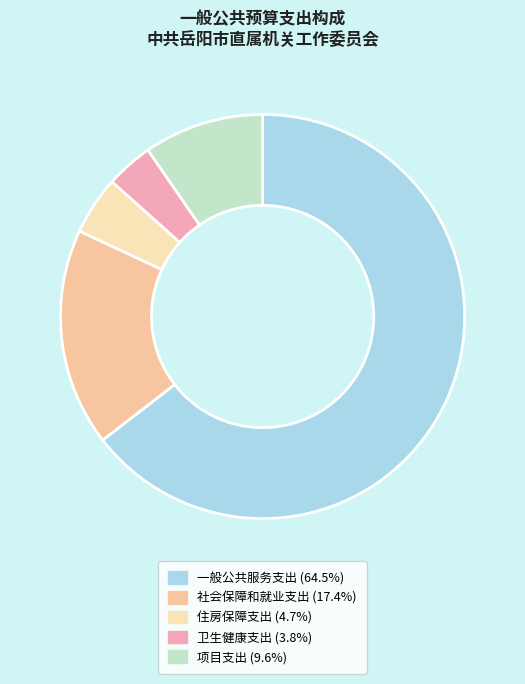

To the nearest percent, what portion does 住房保障支出 represent?

5%